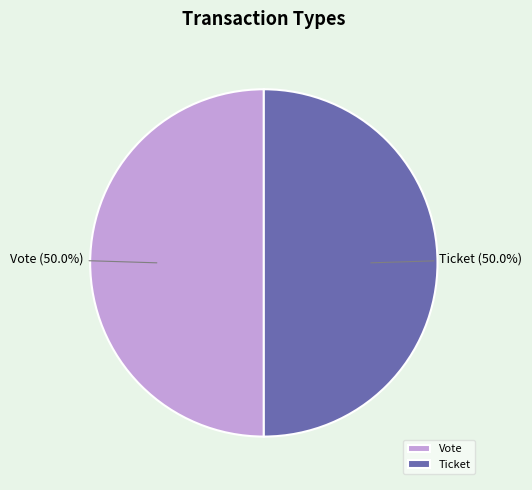

How many segments does this pie chart have?

2